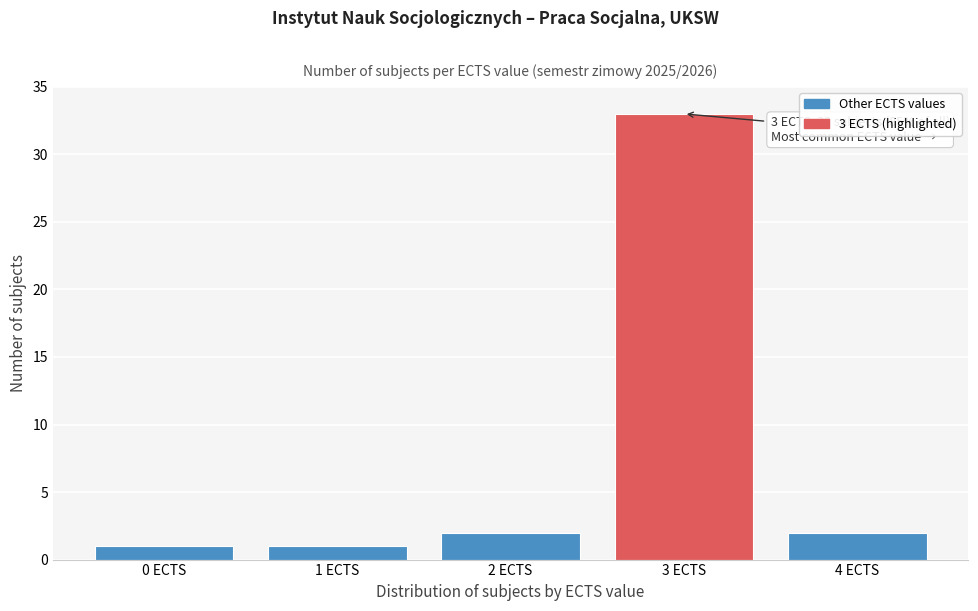

Reading left to right, list all the values displayed in this chart.

1	1	2	33	2